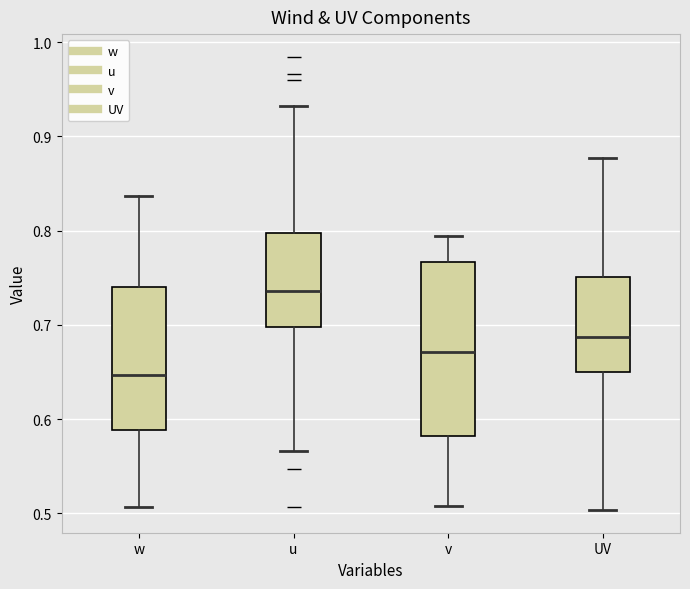

Reading left to right, read every box against the y-axis: the position of its median line, the range the box covers, and the ends of its whiskers. The values are not printed on the chart, so give them approximately, as read against the axis.

w: median 0.65, box 0.59 to 0.74, whiskers 0.51 to 0.84
u: median 0.74, box 0.70 to 0.80, whiskers 0.57 to 0.93
v: median 0.67, box 0.58 to 0.77, whiskers 0.51 to 0.79
UV: median 0.69, box 0.65 to 0.75, whiskers 0.50 to 0.88